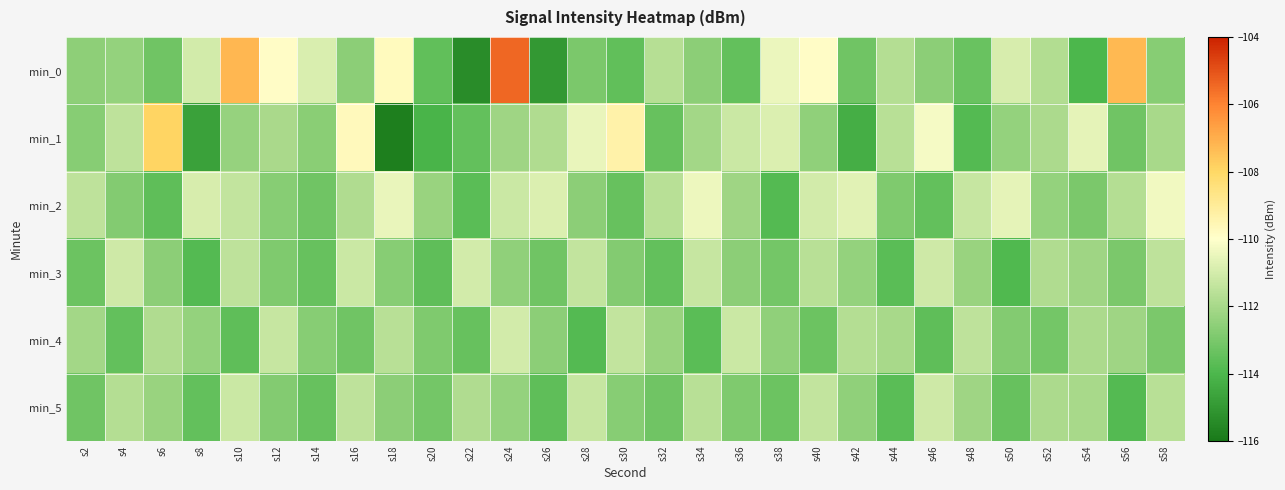

At which category is the sum across all series the highest?

s24